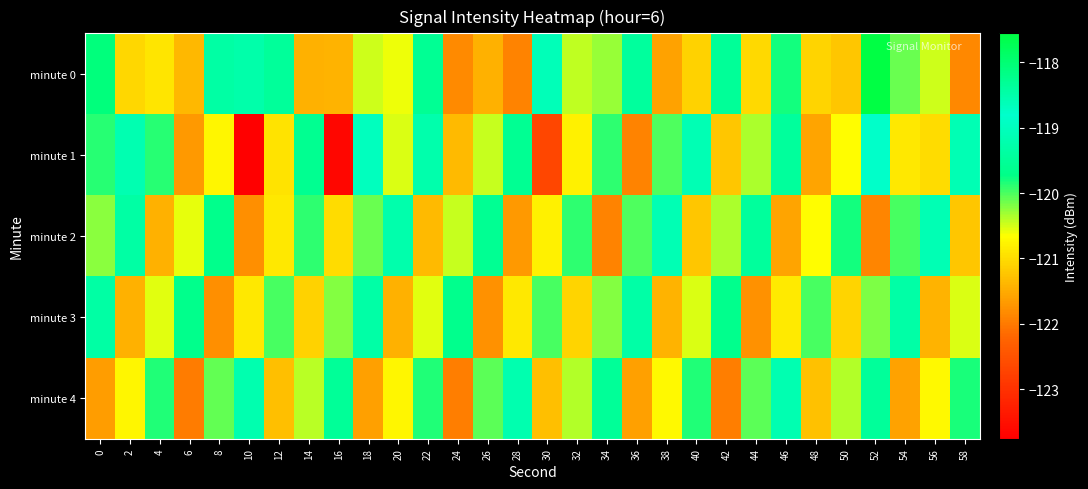

Reading left to right, transcribe all the data shown in this chart.

minute 0: 0=-118.1	2=-121.1	4=-120.9	6=-121.4	8=-119.3	10=-119.3	12=-119.5	14=-121.4	16=-121.4	18=-120.5	20=-120.6	22=-119.5	24=-121.8	26=-121.5	28=-121.9	30=-119.1	32=-120.4	34=-120.3	36=-119.4	38=-121.6	40=-121.1	42=-119.5	44=-121.0	46=-119.8	48=-121.1	50=-121.2	52=-117.6	54=-120.1	56=-120.5	58=-121.9
minute 1: 0=-119.9	2=-119.2	4=-119.9	6=-121.7	8=-120.7	10=-123.8	12=-120.9	14=-118.3	16=-123.6	18=-118.7	20=-120.5	22=-119.2	24=-121.3	26=-120.5	28=-119.6	30=-122.7	32=-120.8	34=-119.9	36=-121.9	38=-120.0	40=-119.1	42=-121.2	44=-120.3	46=-119.5	48=-121.6	50=-120.7	52=-118.8	54=-120.9	56=-121.0	58=-119.1
minute 2: 0=-120.2	2=-119.3	4=-121.5	6=-120.6	8=-119.7	10=-121.8	12=-120.9	14=-119.9	16=-121.0	18=-120.1	20=-119.2	22=-121.3	24=-120.5	26=-119.6	28=-121.7	30=-120.8	32=-119.9	34=-121.9	36=-120.0	38=-119.1	40=-121.2	42=-120.3	44=-119.5	46=-121.6	48=-120.7	50=-119.8	52=-121.9	54=-120.0	56=-119.1	58=-121.2
minute 3: 0=-119.3	2=-121.4	4=-120.6	6=-119.7	8=-121.8	10=-120.9	12=-120.0	14=-121.1	16=-120.2	18=-119.3	20=-121.4	22=-120.5	24=-119.7	26=-121.8	28=-120.9	30=-120.0	32=-121.1	34=-120.2	36=-119.3	38=-121.4	40=-120.5	42=-119.6	44=-121.8	46=-120.9	48=-120.0	50=-121.1	52=-120.2	54=-119.3	56=-121.4	58=-120.5
minute 4: 0=-121.6	2=-120.7	4=-119.9	6=-122.0	8=-120.1	10=-119.2	12=-121.3	14=-120.4	16=-119.5	18=-121.6	20=-120.7	22=-119.8	24=-122.0	26=-120.1	28=-119.2	30=-121.3	32=-120.4	34=-119.5	36=-121.6	38=-120.7	40=-119.8	42=-121.9	44=-120.1	46=-119.2	48=-121.3	50=-120.4	52=-119.5	54=-121.6	56=-120.7	58=-119.8